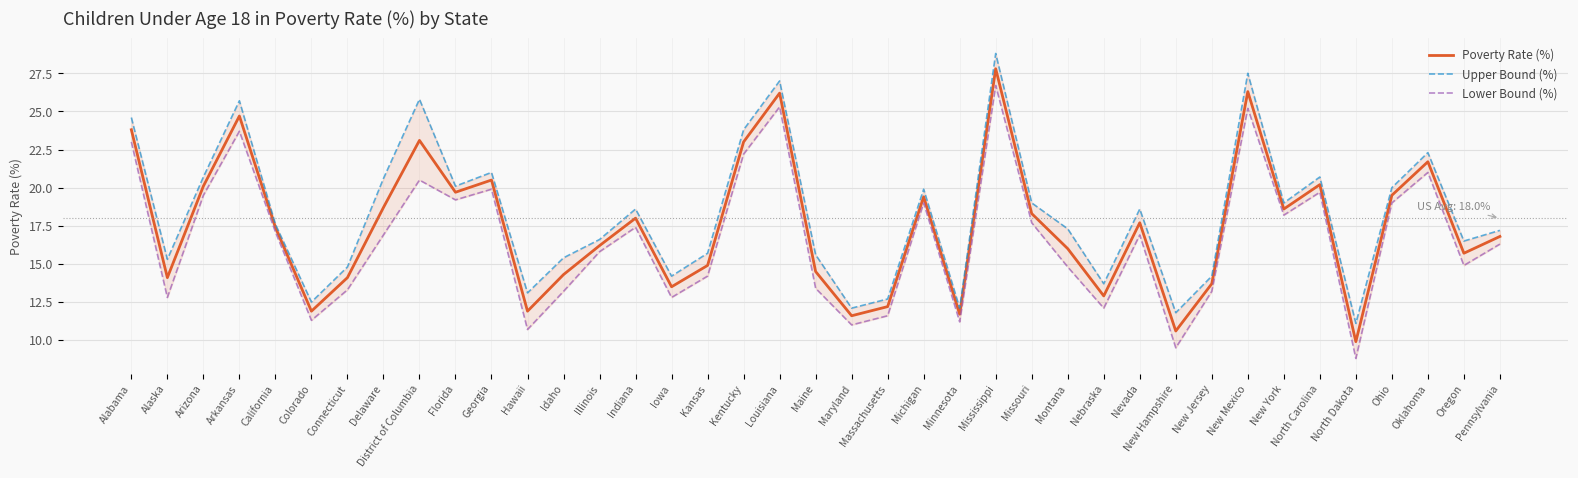

True or false: Poverty Rate (%) and Upper Bound (%) intersect in this chart.

False